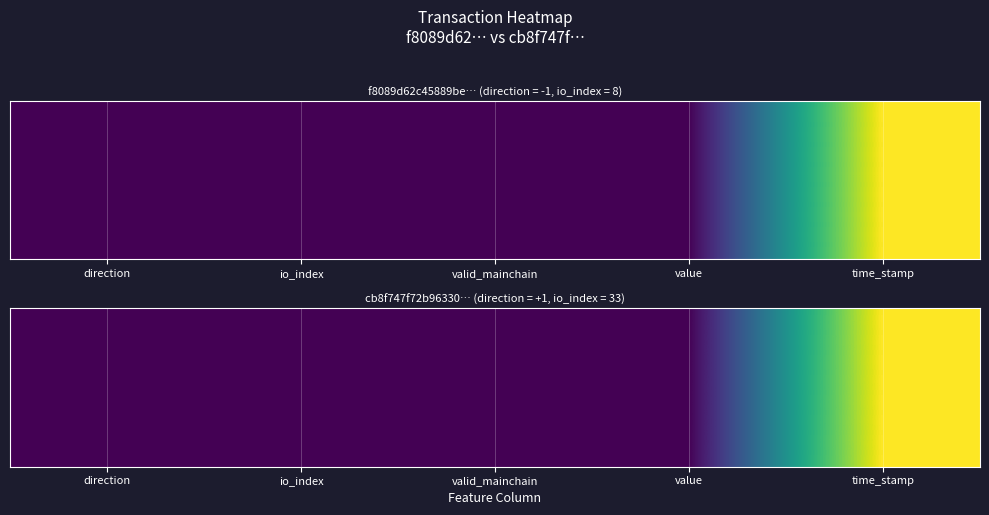

At which category is the sum across all series the highest?

time_stamp